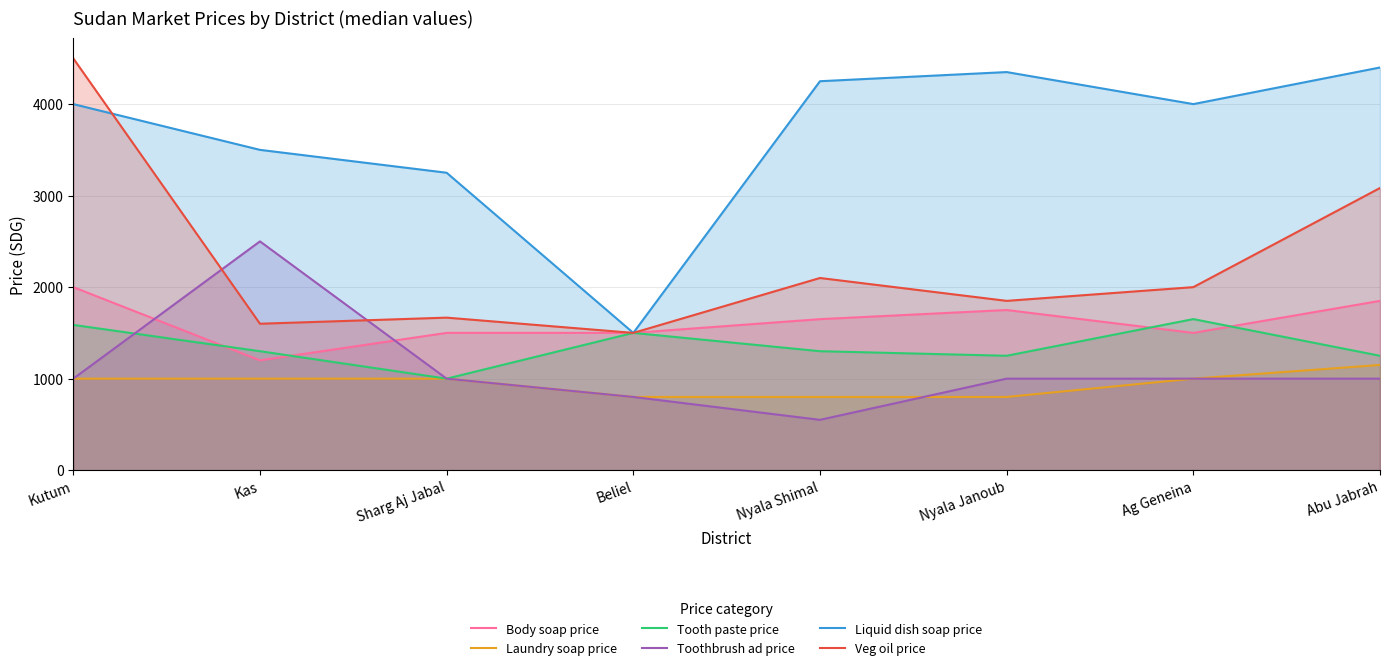

What is the approximate value of Tooth paste price at Kas?

1300.0